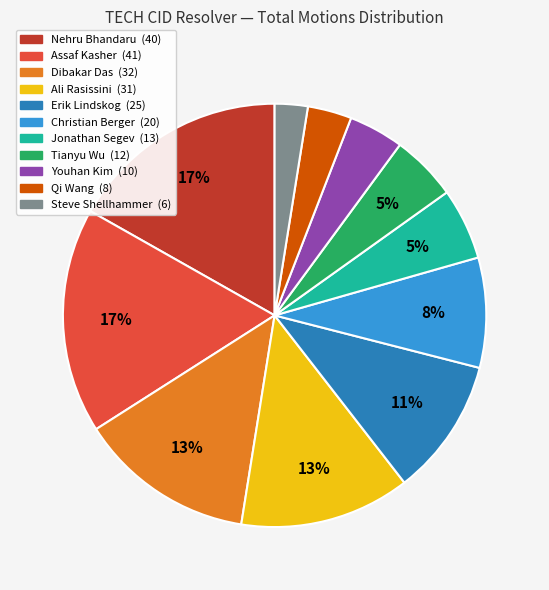

To the nearest percent, what is the average slice percentage?

9%